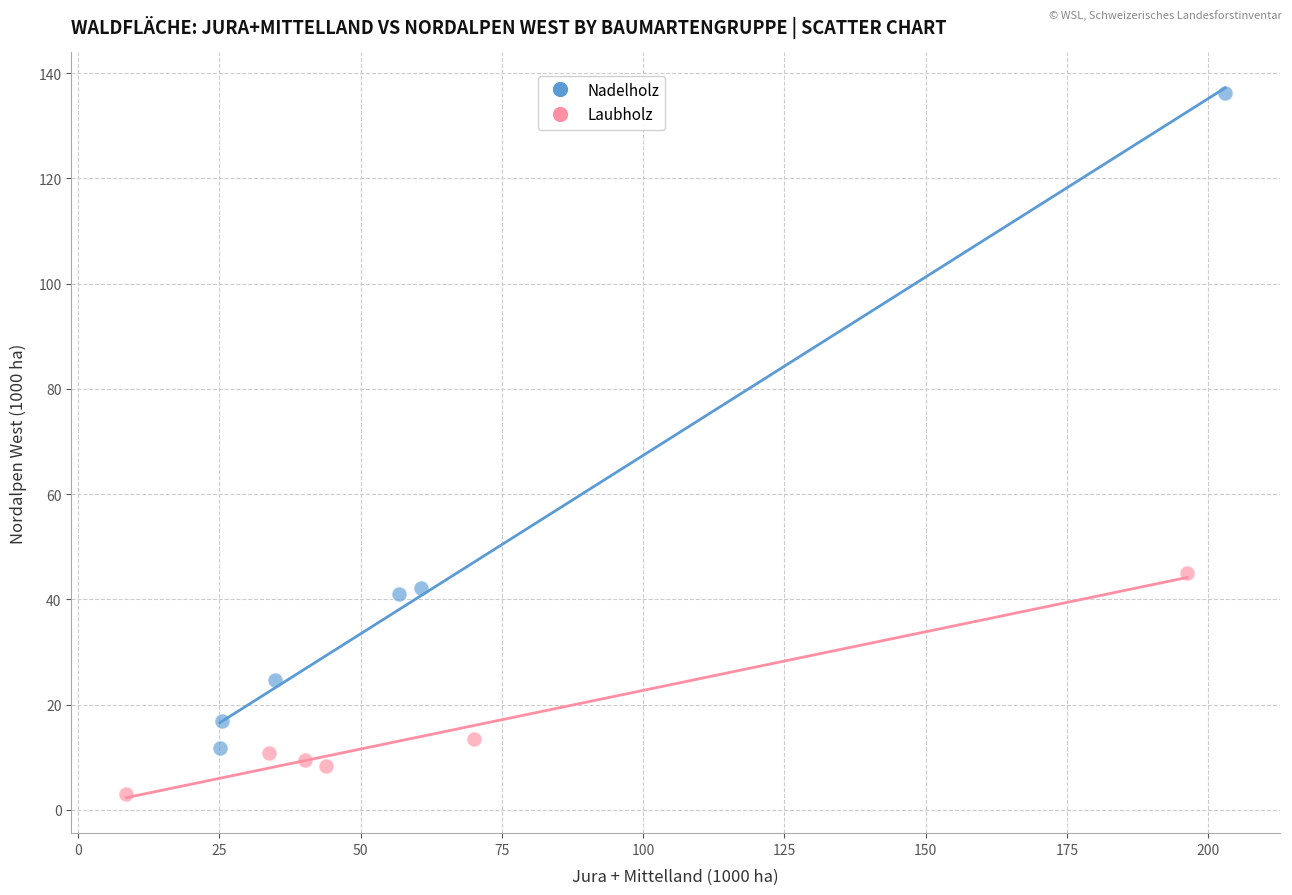

Which series has the widest spread of Y values?

Nadelholz